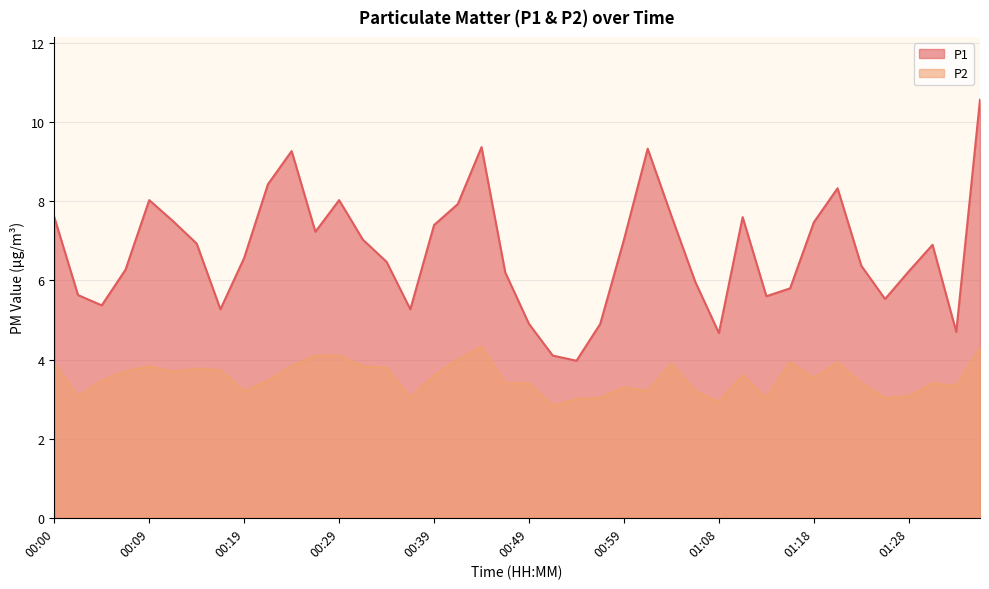

At 00:17, list the series in order from smallest to largest.

P2, P1